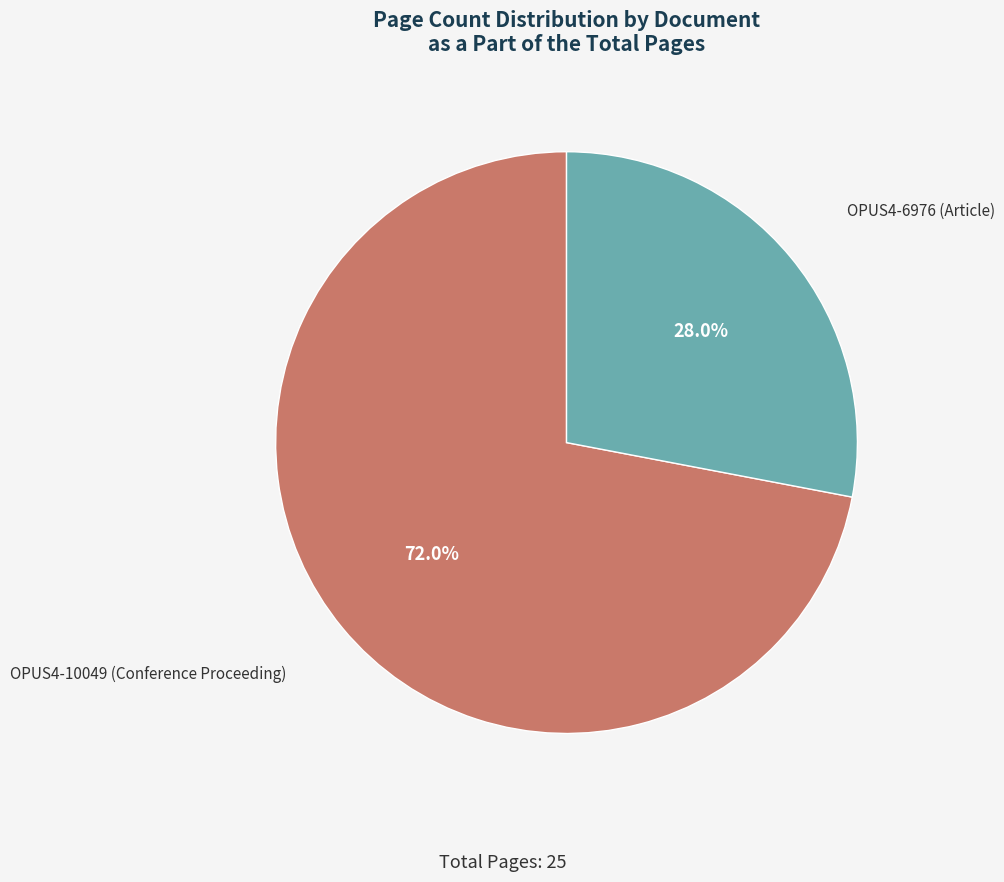

Does any single category account for the majority?

Yes